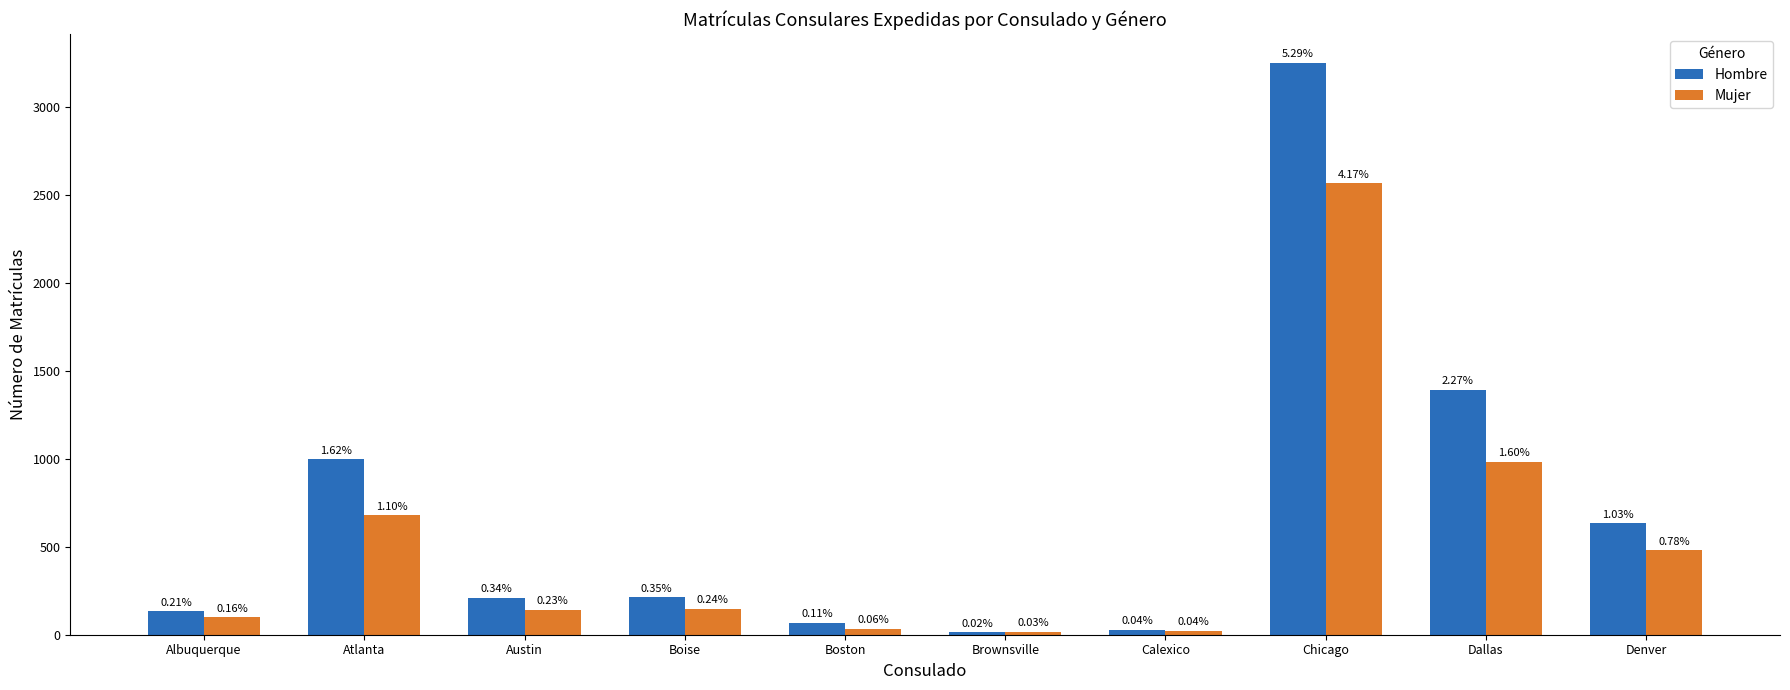

What is the label of the 3rd bar from the left?

Austin